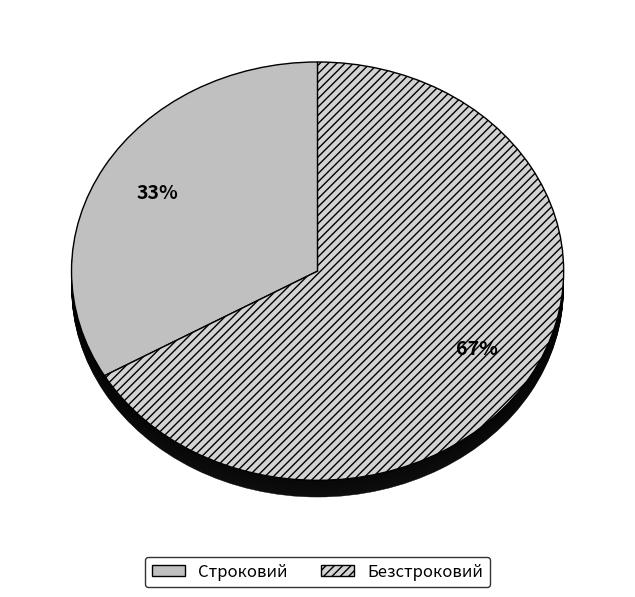

Which slice is the largest?

Безстроковий